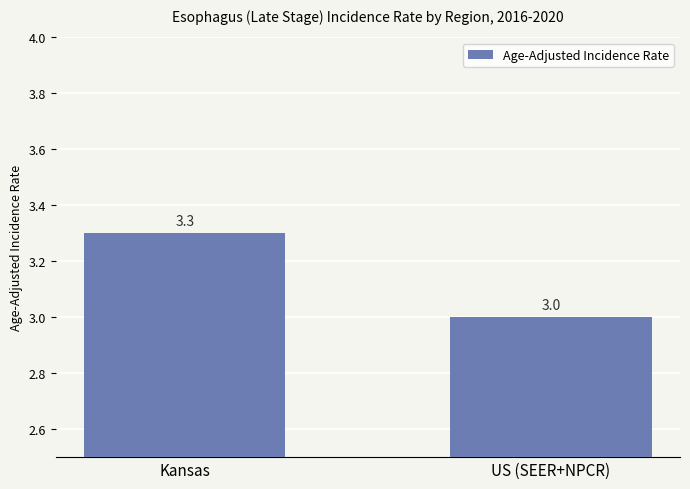

Are the bars grouped side by side (vs. stacked)?

No